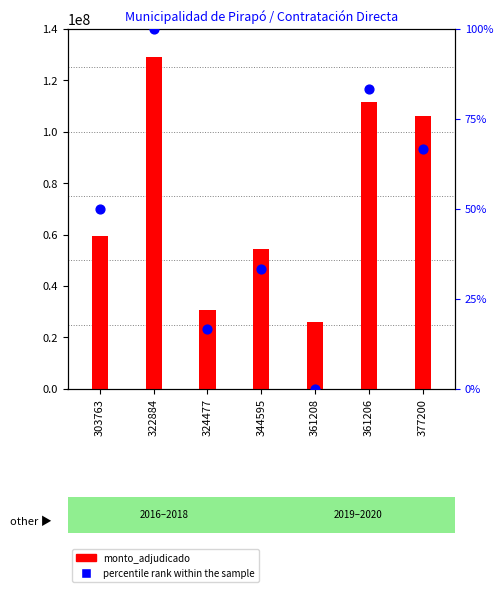

Which series contains the lowest Y value?

percentile rank within the sample